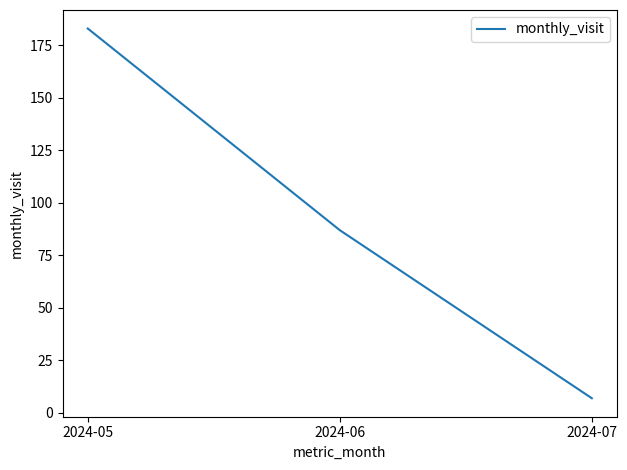

Reading right to left, extract all data points from this chart.

7	87	183